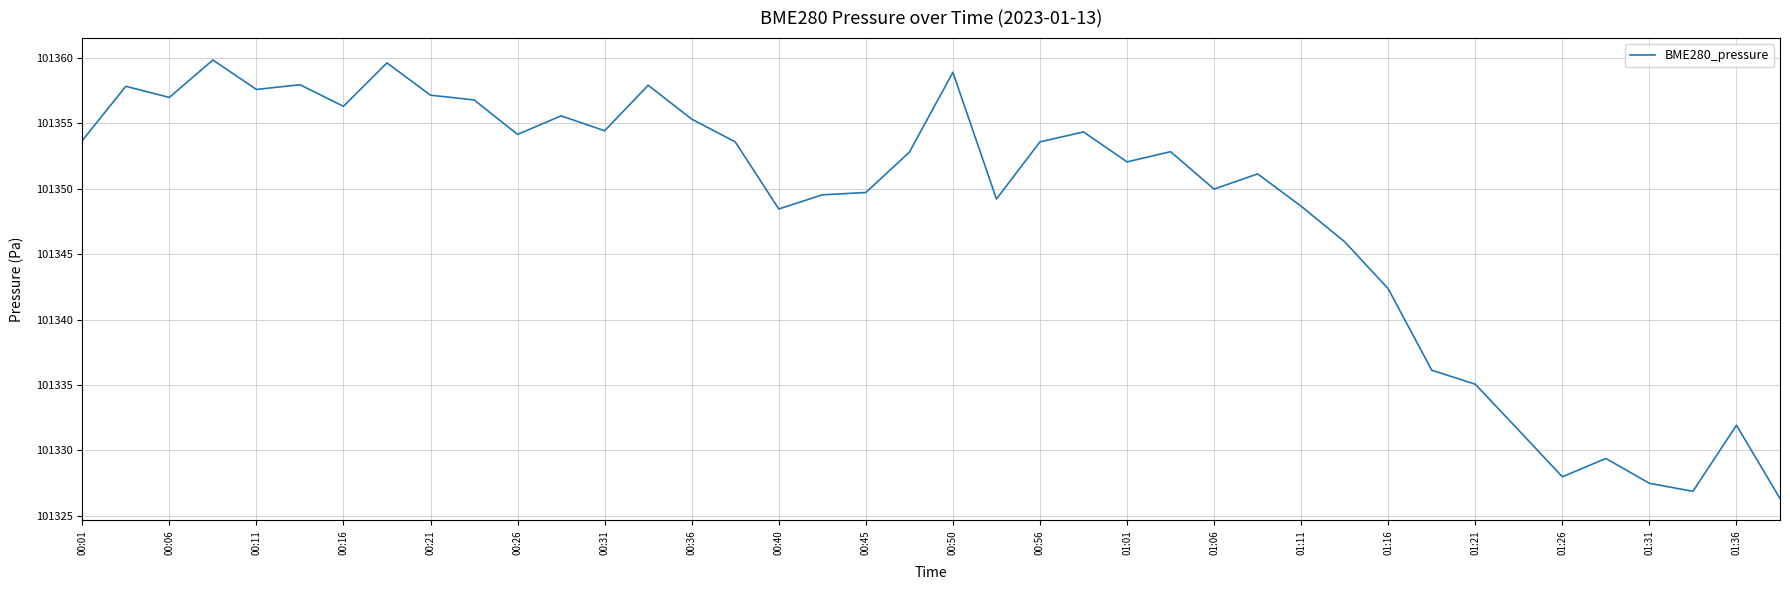

What is the minimum value shown in the chart?

101326.3